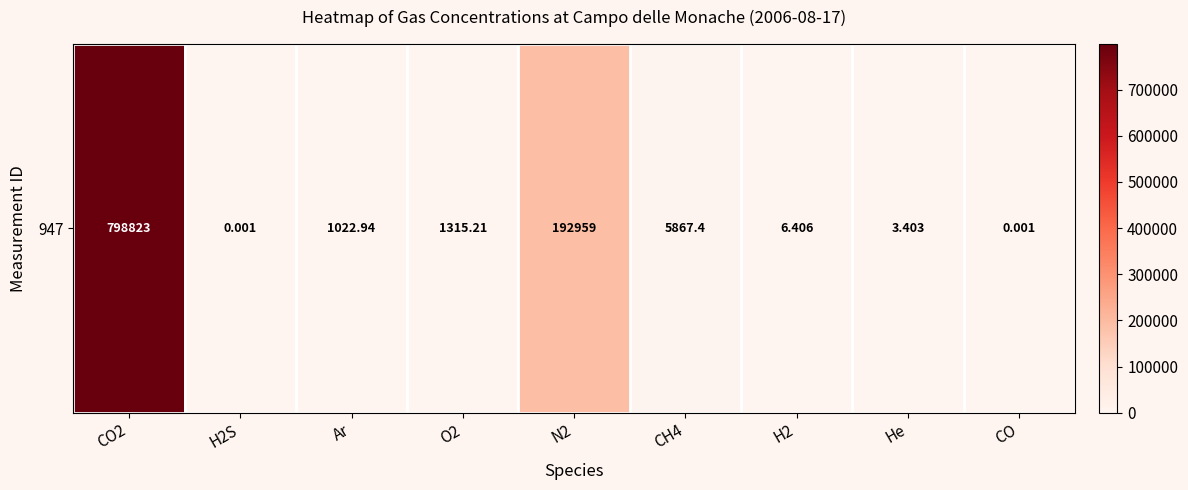

Is it true that the value at CO is 0.0?

False